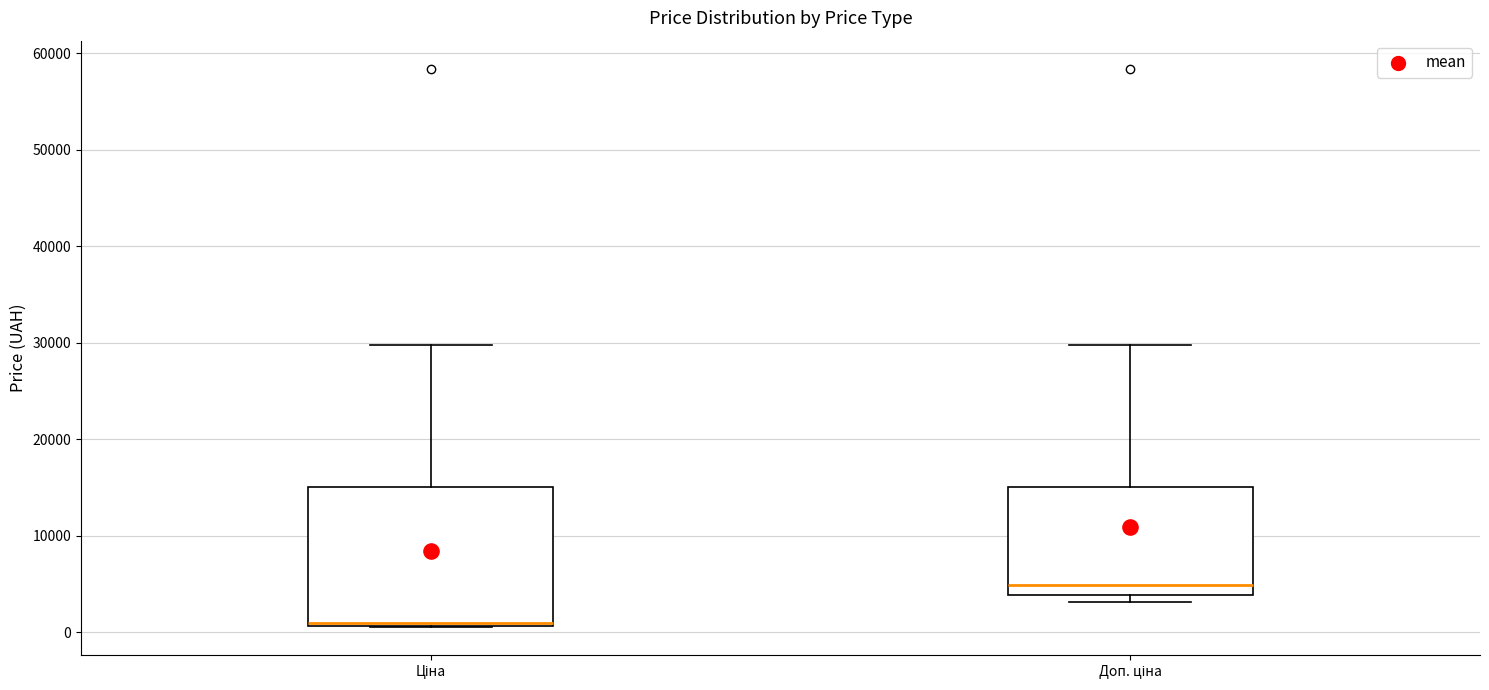

Reading left to right, read every box against the y-axis: the position of its median line, the range the box covers, and the ends of its whiskers. The values are not printed on the chart, so give them approximately, as read against the axis.

Ціна: median 1000, box 1000 to 15000, whiskers 1000 to 30000
Доп. ціна: median 5000, box 4000 to 15000, whiskers 3000 to 30000